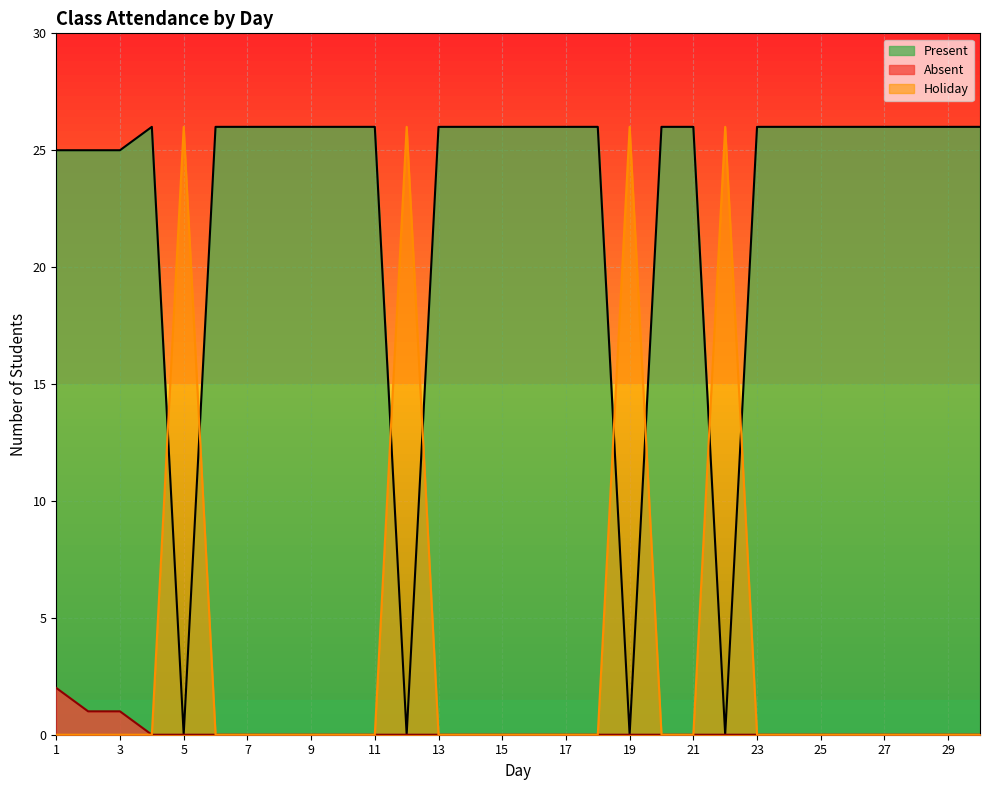

Rank the series at 2 from highest to lowest value.

Present, Absent, Holiday